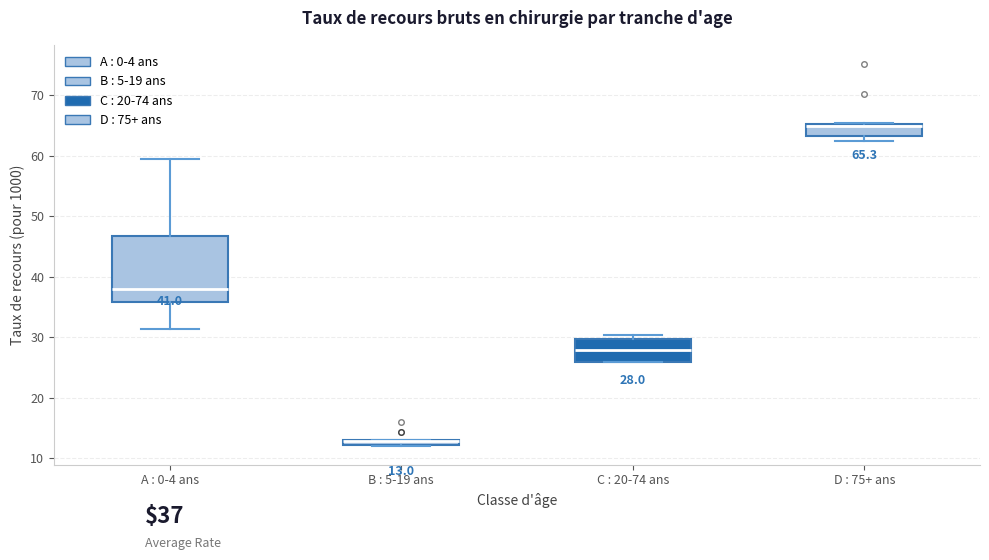

Which box is the tallest, from its lower edge to its upper edge?

A : 0-4 ans